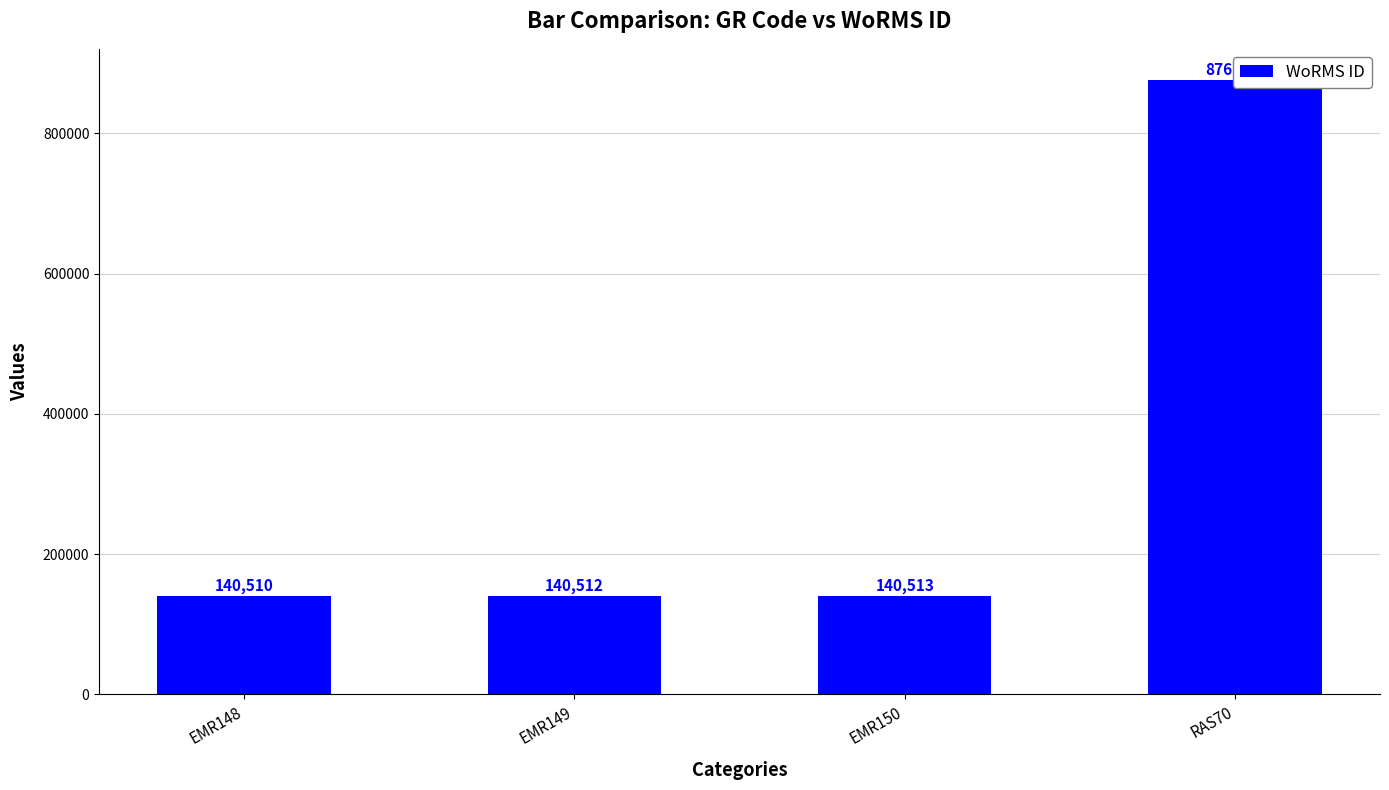

Rank the categories by value from lowest to highest.

EMR148, EMR149, EMR150, RAS70